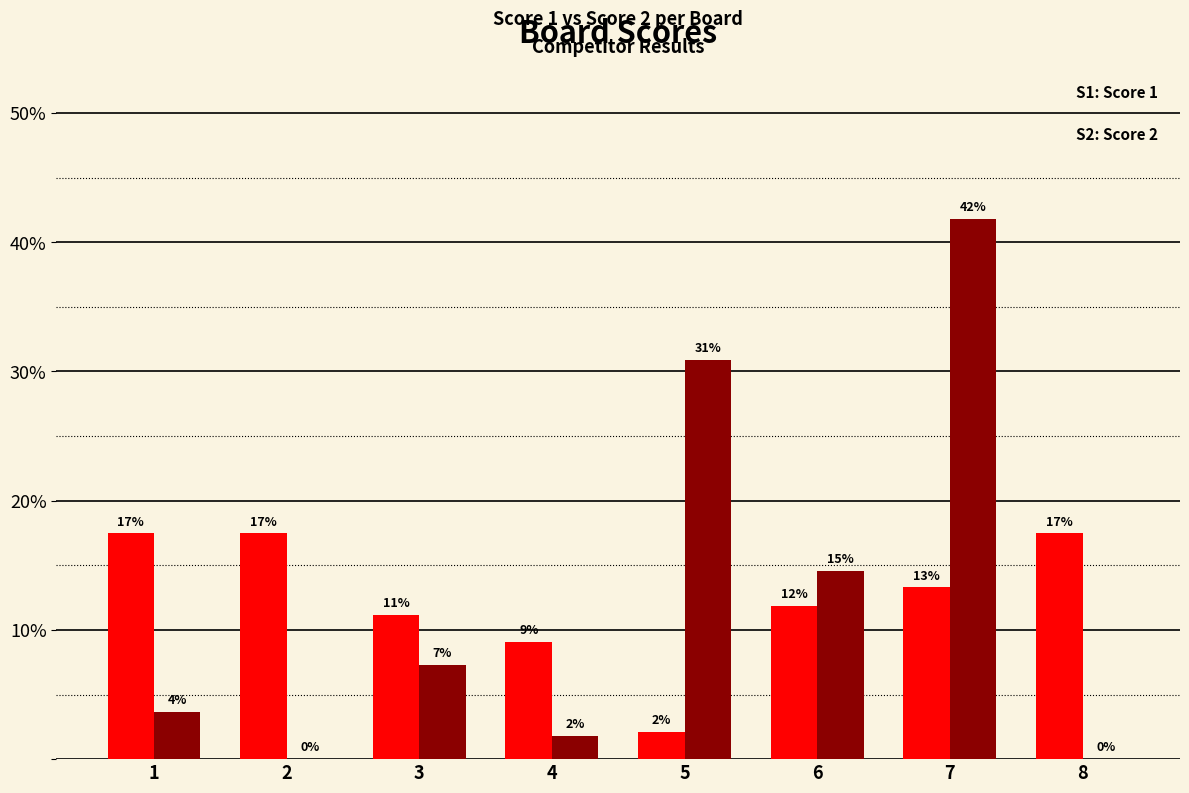

Are the bars grouped side by side (vs. stacked)?

Yes